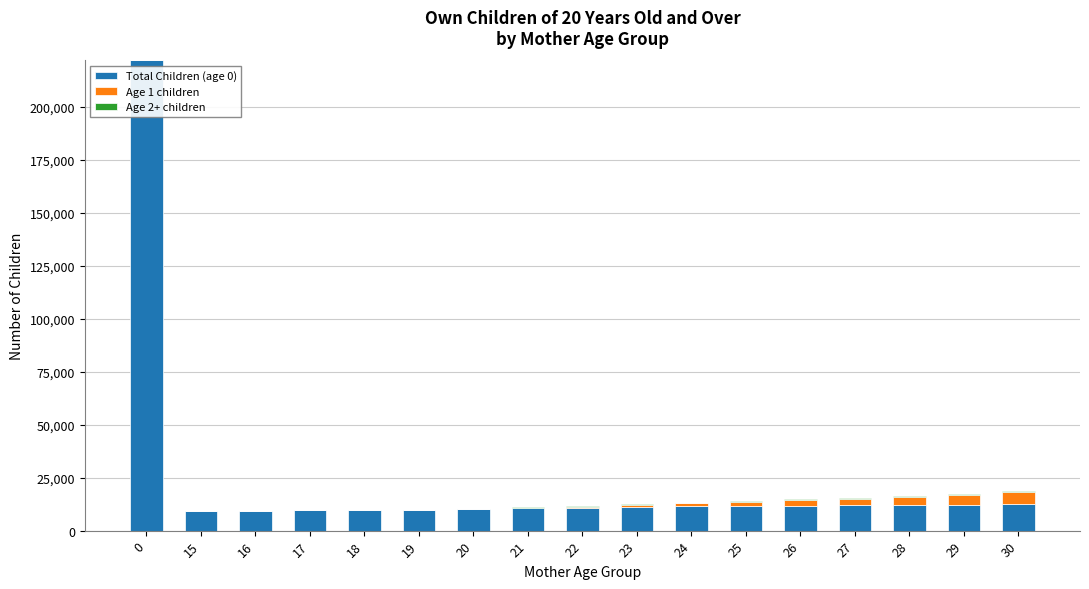

Are the bars horizontal?

No